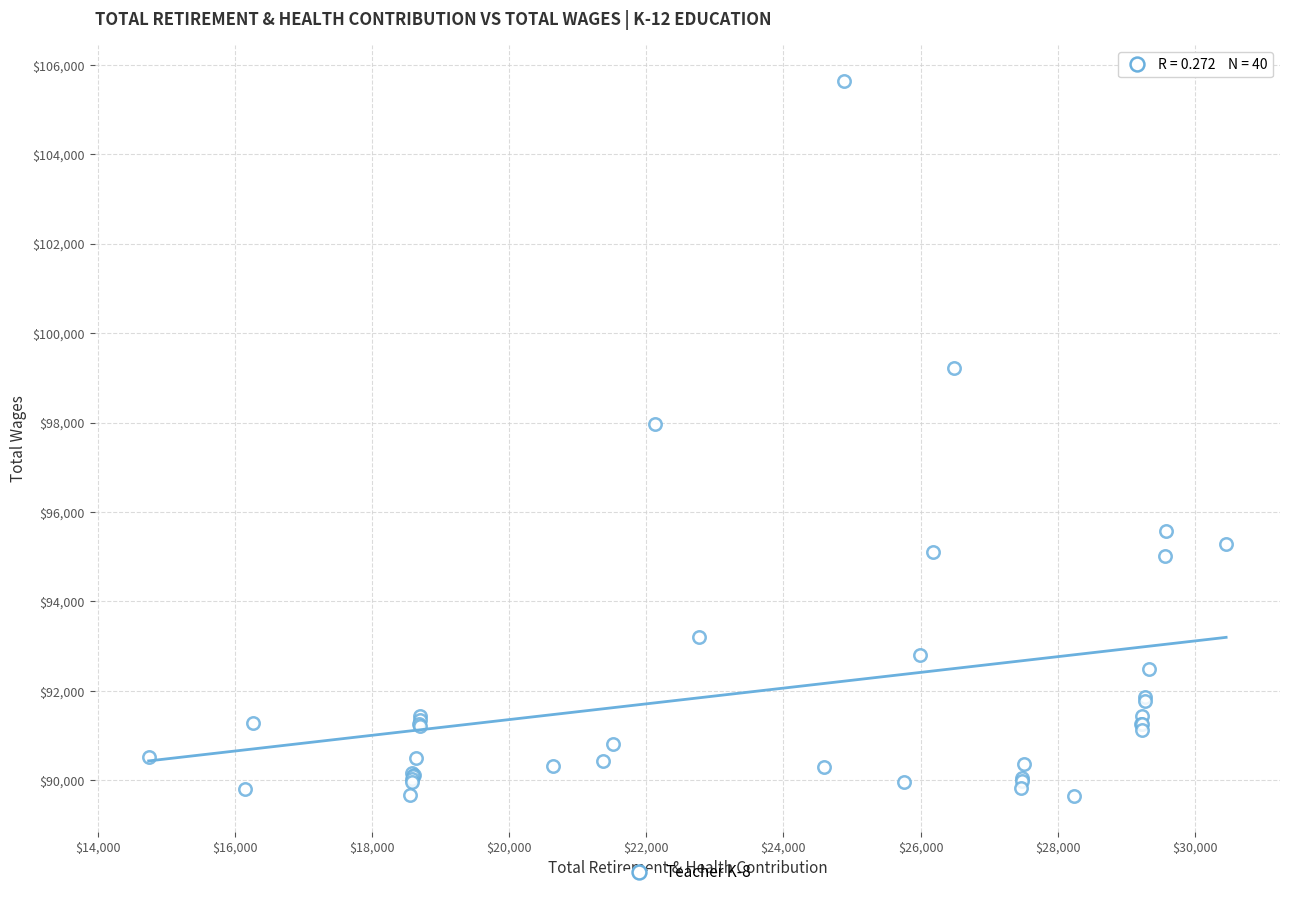

What Y value in the scatter plot is closest to 97642?

97965